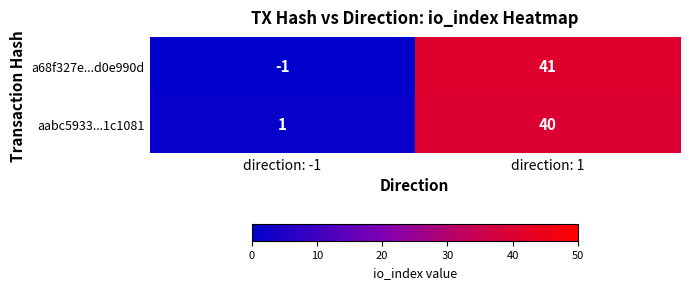

Reading left to right, extract all data points from this chart.

a68f327e...d0e990d: -1	41
aabc5933...1c1081: 1	40